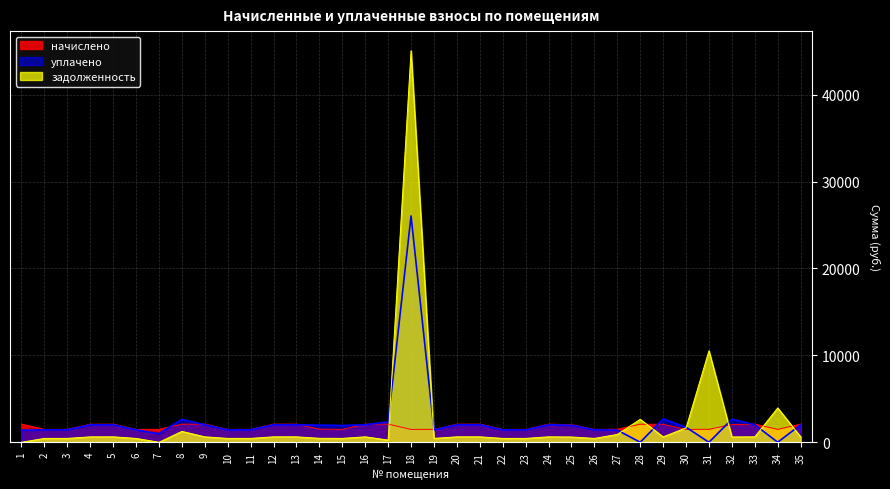

The задолженность series shows 266.5 at 2. True or false?

False